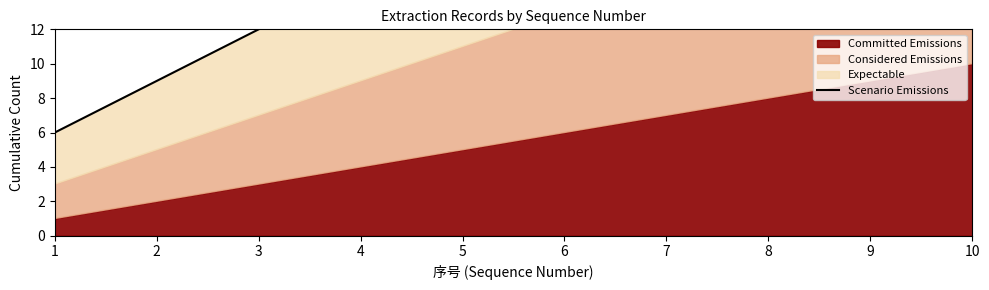

What is the sum of all values?

187